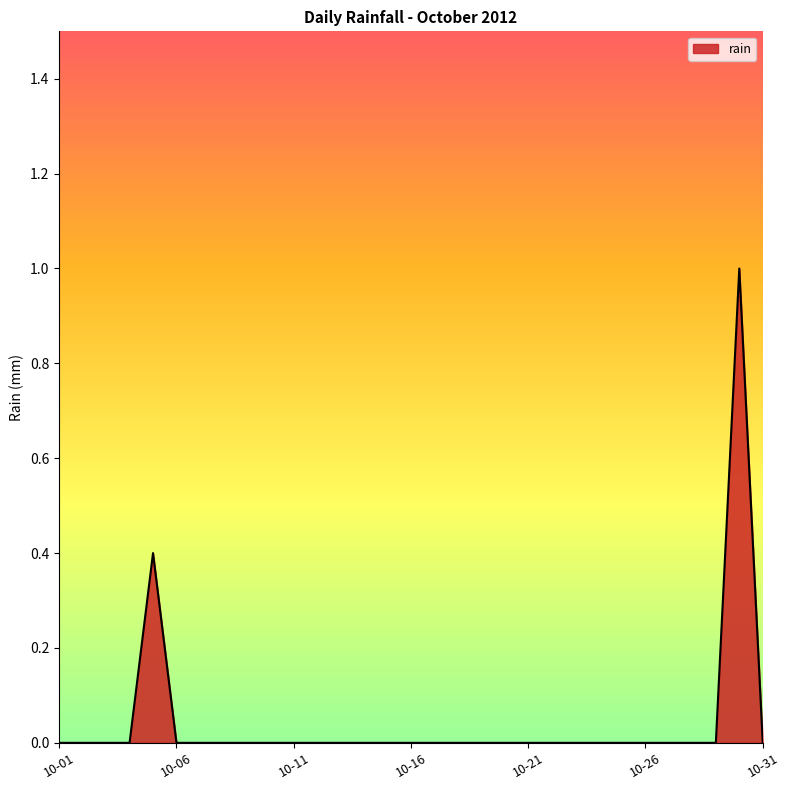

What is the difference between the maximum and second lowest values?

1.0